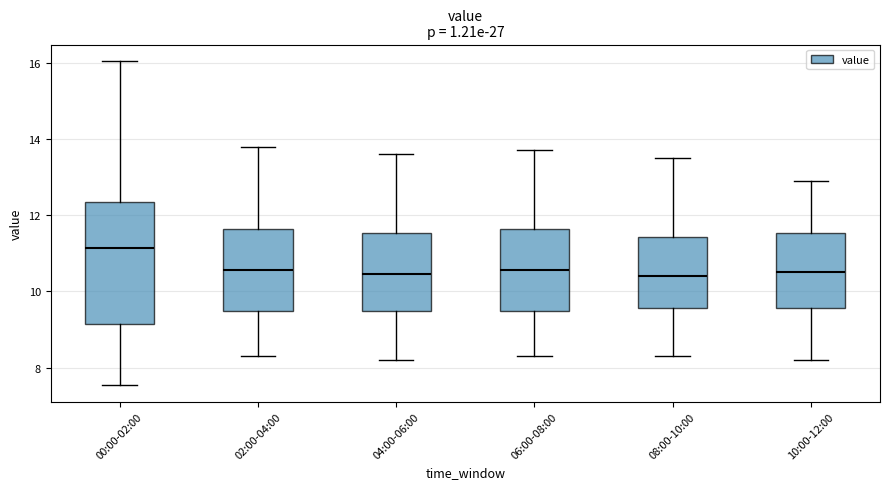

Comparing the boxes themselves (not the whiskers), which one is the tallest?

00:00-02:00